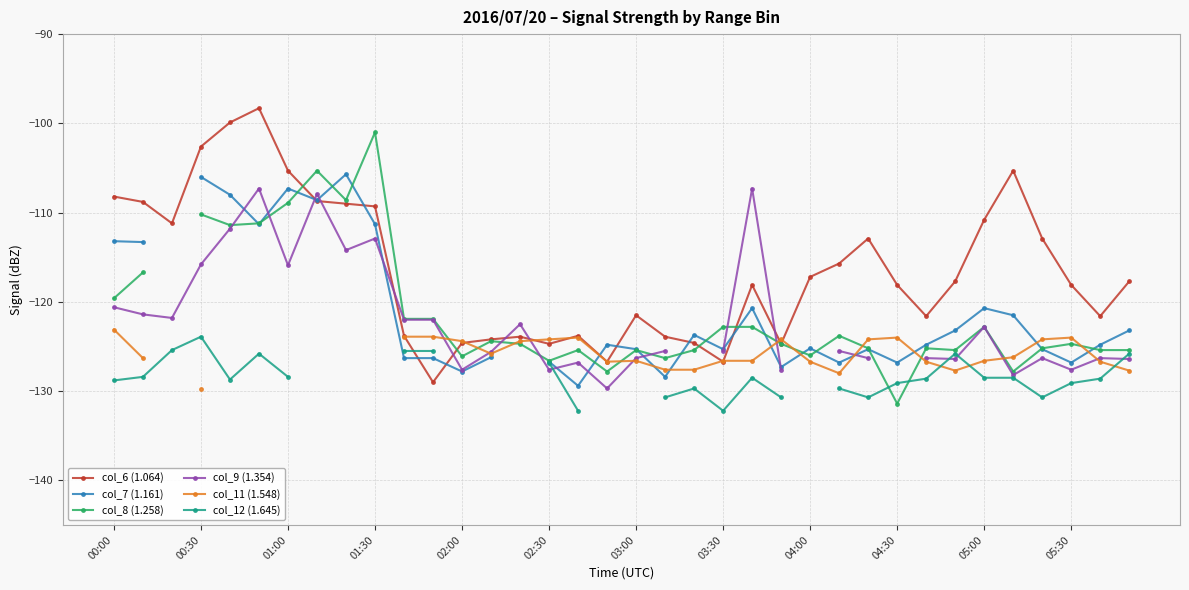

What is the lowest value of the col_6 (1.064) series?

-129.0